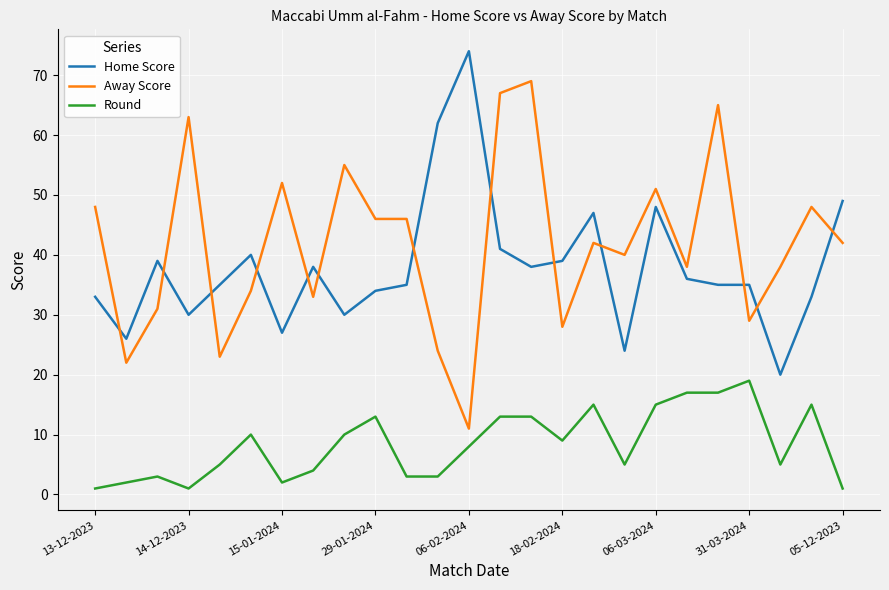

List the series in order of their peak value, highest first.

Home Score, Away Score, Round